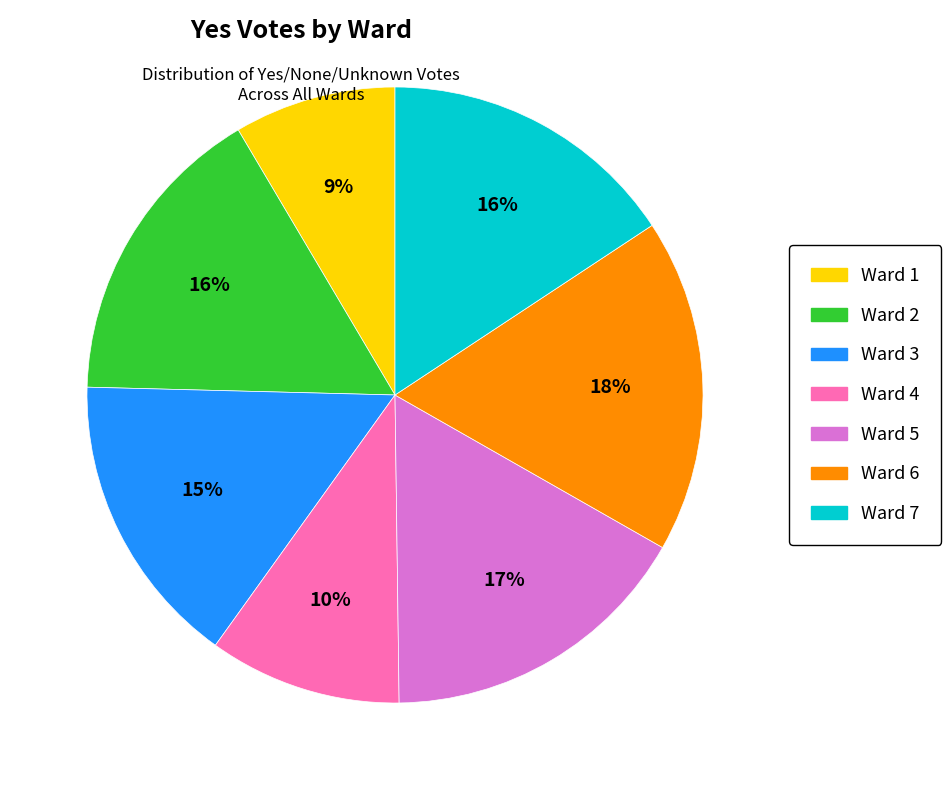

To the nearest percent, what percentage of the pie is Ward 5?

17%